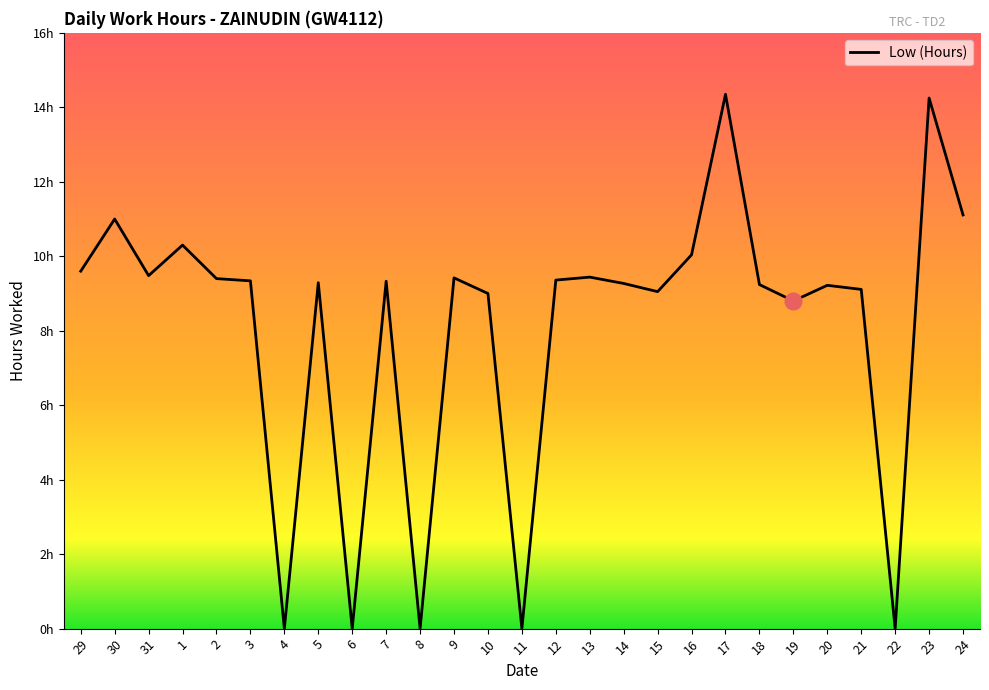

Does the chart display data point markers on the line(s)?

No